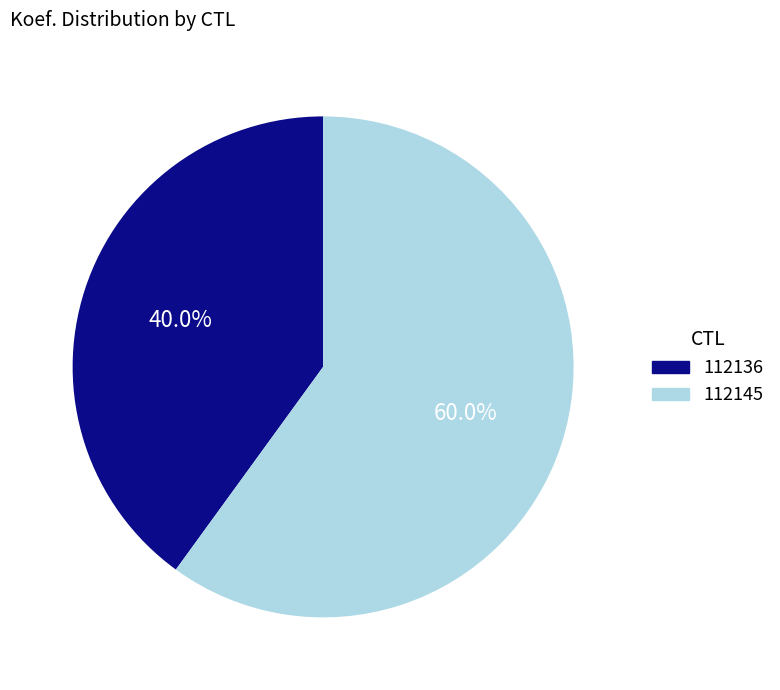

To the nearest percent, what portion does 112136 represent?

40%